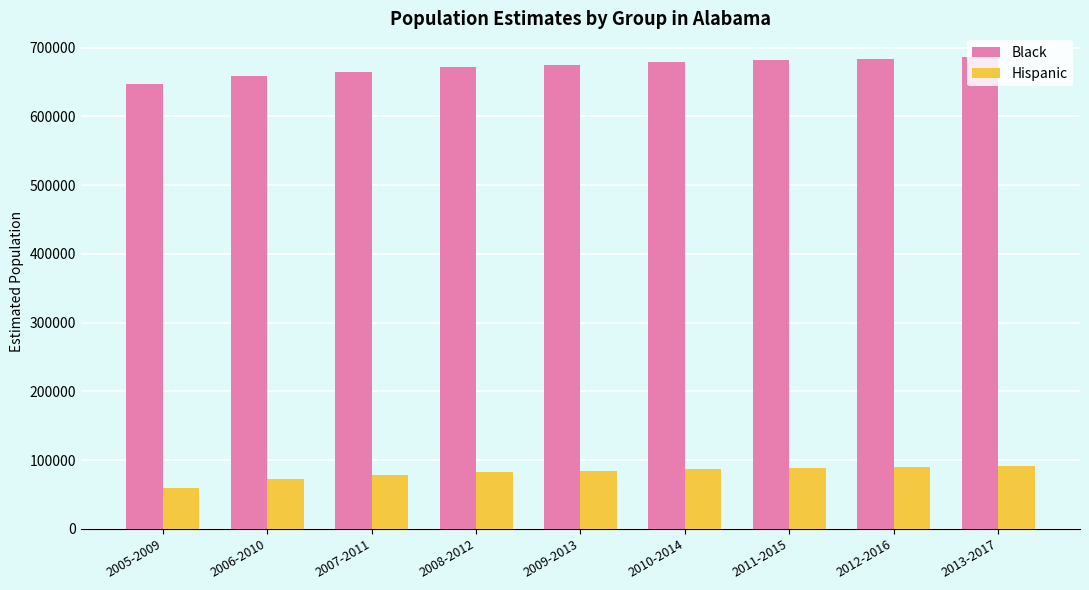

What is the difference between the highest and lowest values at 2007-2011?

587318